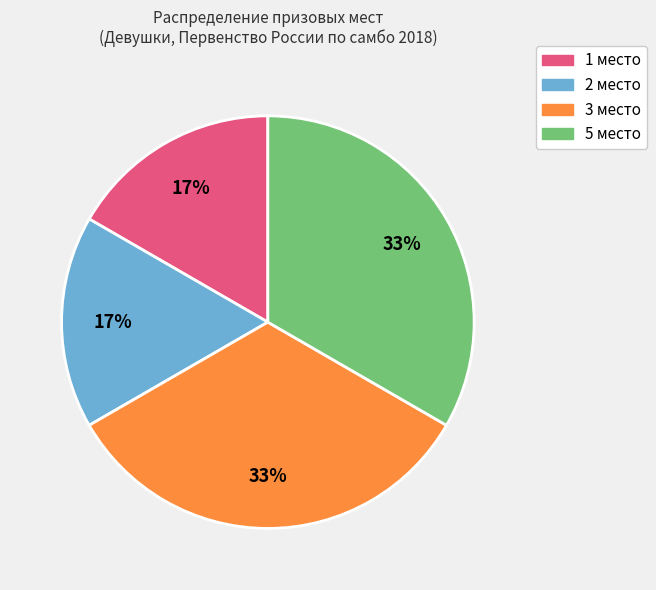

To the nearest percent, what is the combined percentage of 1 место and 5 место?

50%